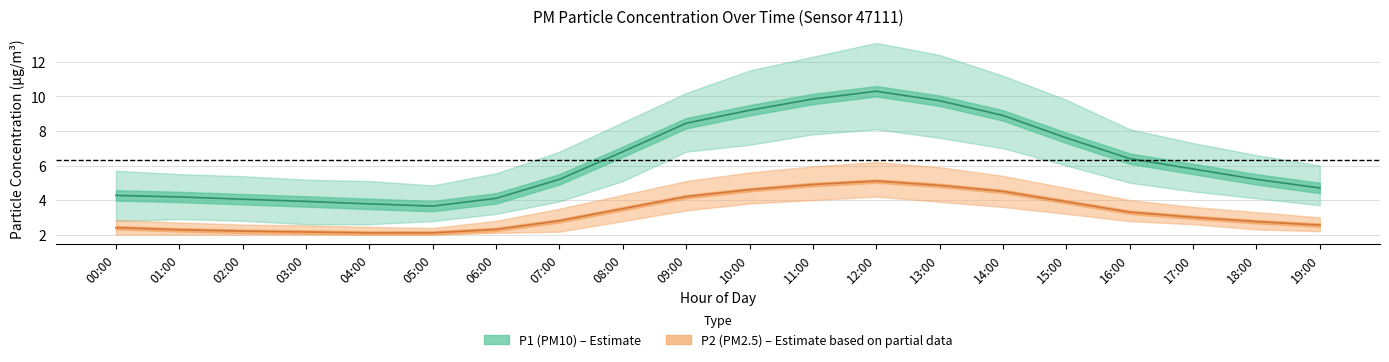

Reading left to right, transcribe all the data shown in this chart.

P1: 00:00=4.3	01:00=4.2	02:00=4.0	03:00=3.9	04:00=3.8	05:00=3.6	06:00=4.1	07:00=5.2	08:00=6.8	09:00=8.4	10:00=9.2	11:00=9.8	12:00=10.3	13:00=9.8	14:00=8.9	15:00=7.6	16:00=6.4	17:00=5.8	18:00=5.2	19:00=4.7
P1_upper: 00:00=5.7	01:00=5.5	02:00=5.4	03:00=5.2	04:00=5.1	05:00=4.8	06:00=5.5	07:00=6.8	08:00=8.5	09:00=10.2	10:00=11.5	11:00=12.3	12:00=13.1	13:00=12.4	14:00=11.2	15:00=9.8	16:00=8.1	17:00=7.3	18:00=6.6	19:00=6.0
P1_lower: 00:00=2.8	01:00=2.9	02:00=2.8	03:00=2.6	04:00=2.6	05:00=2.8	06:00=3.2	07:00=3.9	08:00=5.1	09:00=6.8	10:00=7.2	11:00=7.8	12:00=8.1	13:00=7.6	14:00=7.0	15:00=6.0	16:00=5.0	17:00=4.5	18:00=4.1	19:00=3.7
P2: 00:00=2.4	01:00=2.3	02:00=2.2	03:00=2.1	04:00=2.1	05:00=2.1	06:00=2.3	07:00=2.8	08:00=3.5	09:00=4.2	10:00=4.6	11:00=4.9	12:00=5.1	13:00=4.8	14:00=4.5	15:00=3.9	16:00=3.3	17:00=3.0	18:00=2.8	19:00=2.5
P2_upper: 00:00=2.9	01:00=2.7	02:00=2.6	03:00=2.5	04:00=2.5	05:00=2.4	06:00=2.8	07:00=3.5	08:00=4.3	09:00=5.1	10:00=5.6	11:00=6.0	12:00=6.2	13:00=5.9	14:00=5.4	15:00=4.7	16:00=4.0	17:00=3.6	18:00=3.3	19:00=3.0
P2_lower: 00:00=2.0	01:00=2.0	02:00=2.0	03:00=2.0	04:00=2.0	05:00=2.0	06:00=2.1	07:00=2.2	08:00=2.8	09:00=3.4	10:00=3.8	11:00=4.0	12:00=4.2	13:00=3.9	14:00=3.6	15:00=3.2	16:00=2.8	17:00=2.6	18:00=2.3	19:00=2.2